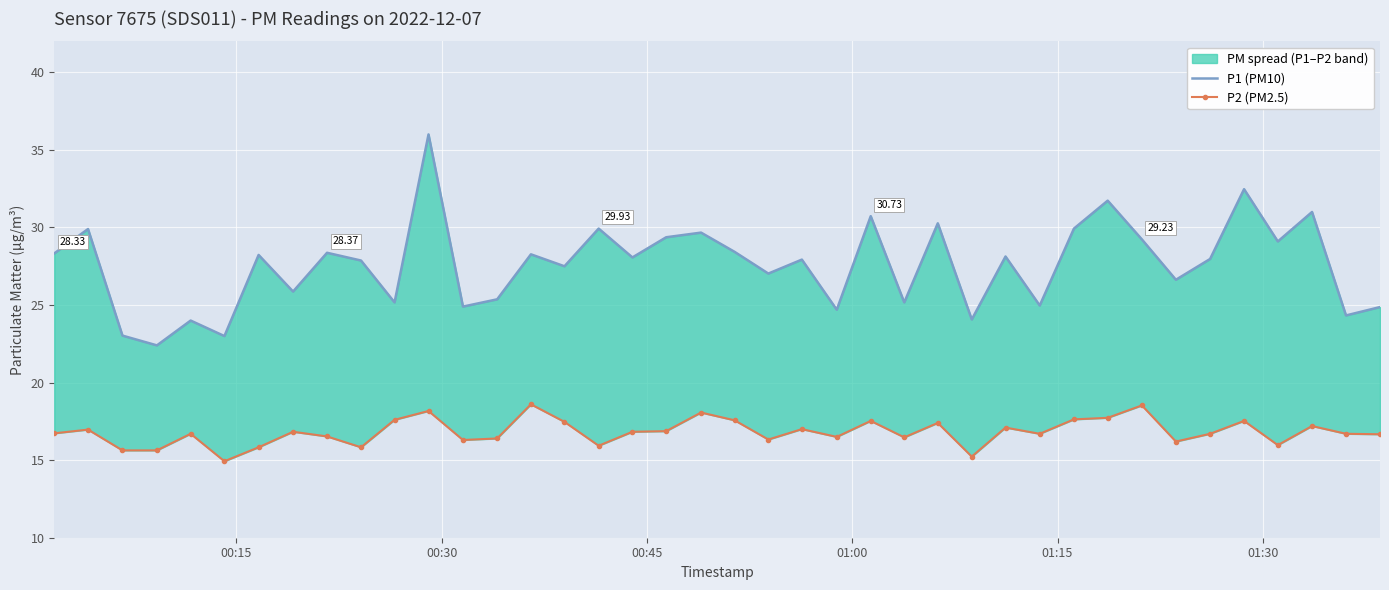

How many lines are shown in the chart?

2